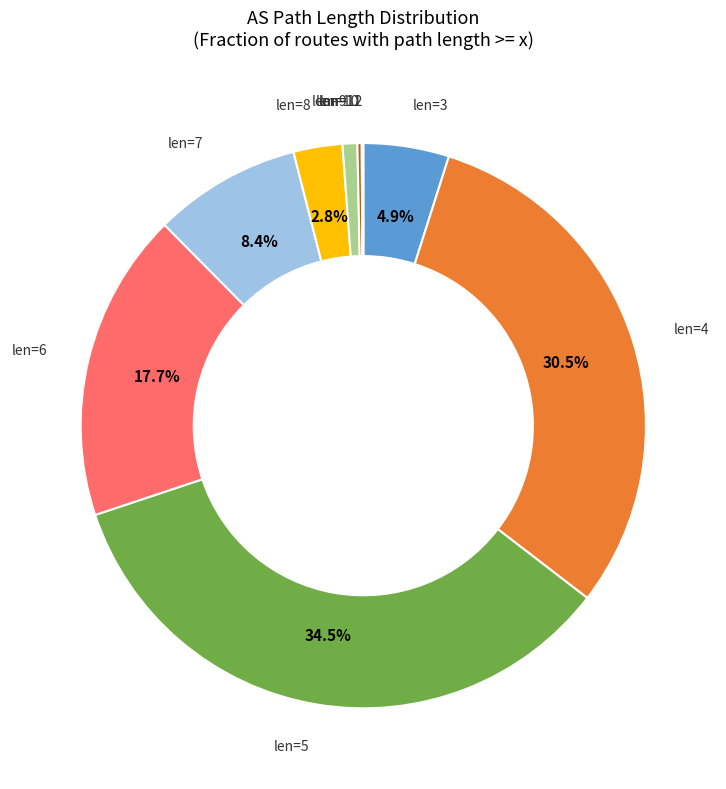

Does any single category account for the majority?

No